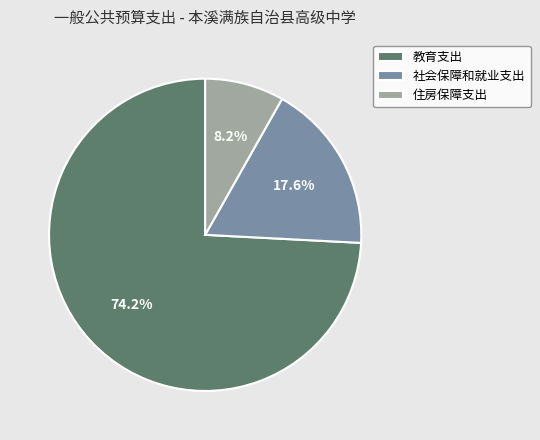

Rank the categories by value from lowest to highest.

住房保障支出, 社会保障和就业支出, 教育支出